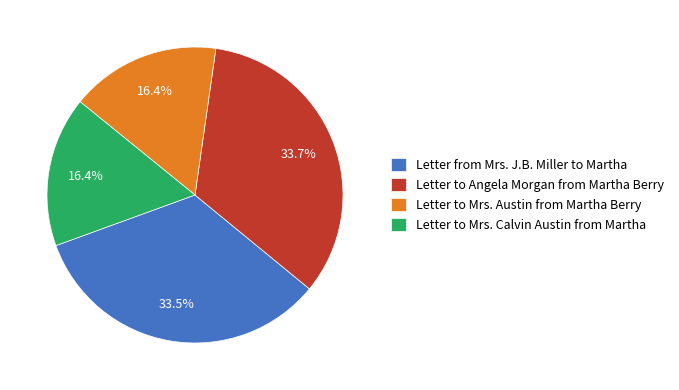

To the nearest percent, what portion does Letter to Mrs. Calvin Austin from Martha represent?

16%